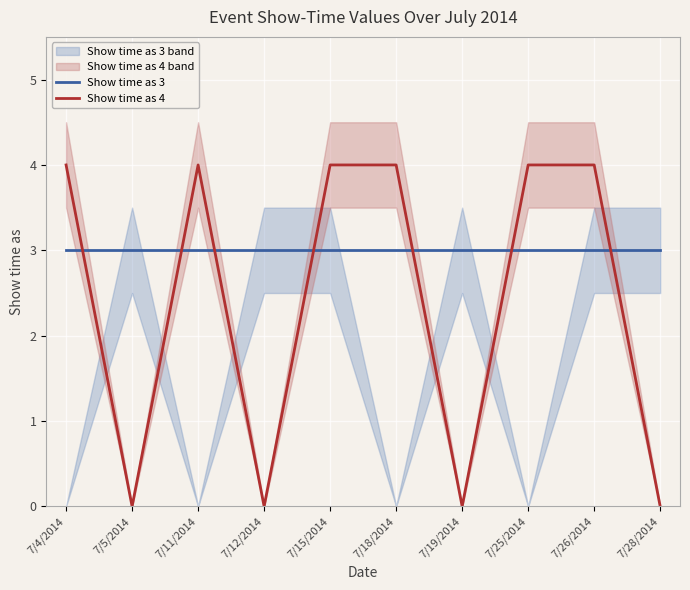

What position from the left is 7/5/2014?

2